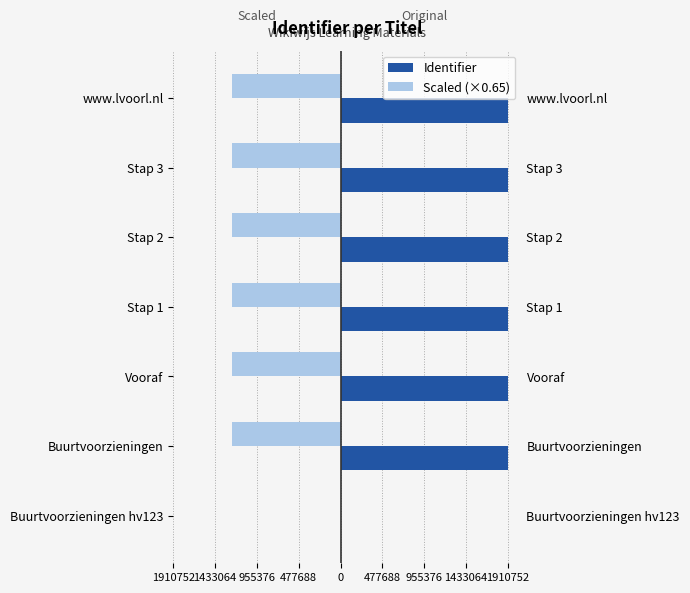

How many bars are there in each group?

2